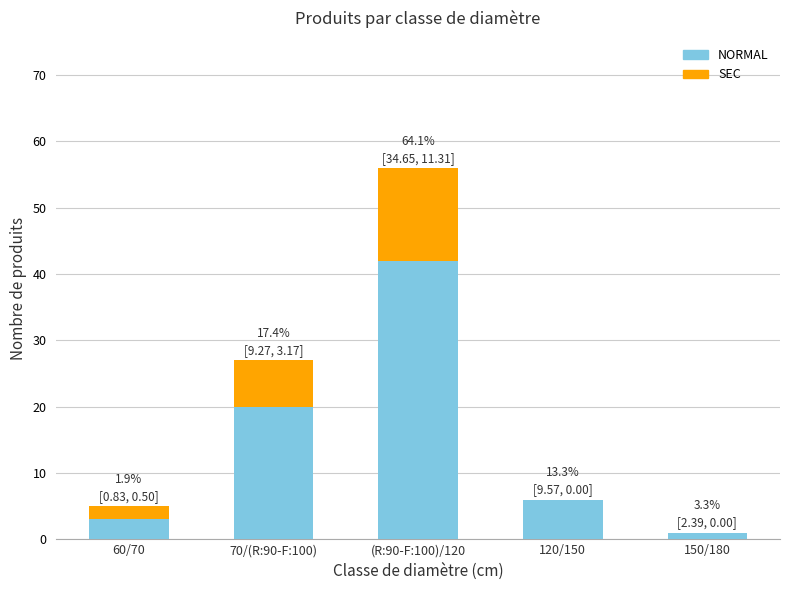

How many data points does each series have?

5